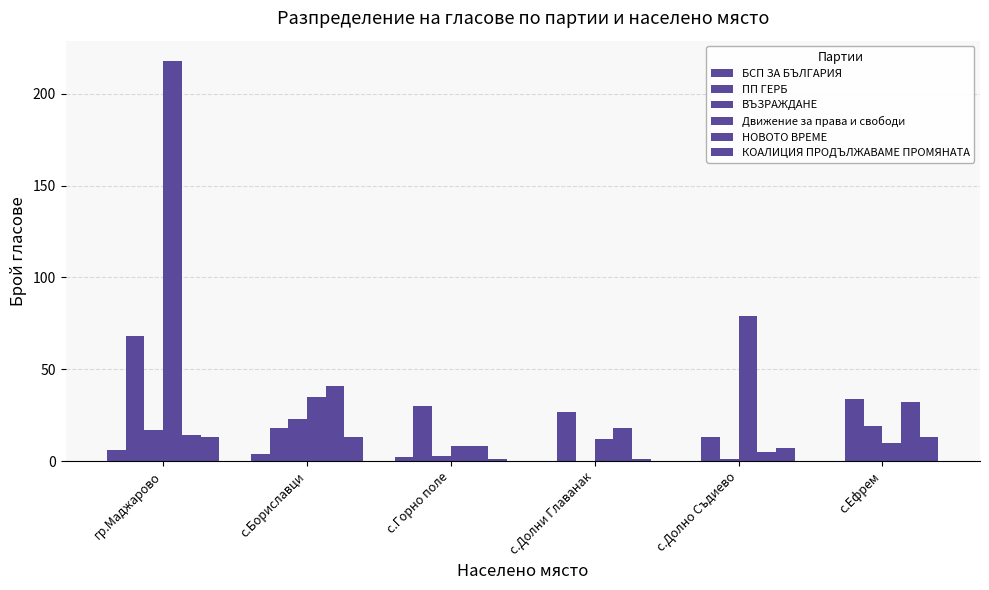

Where is Движение за права и свободи nearest to the value 113?

с.Долно Съдиево